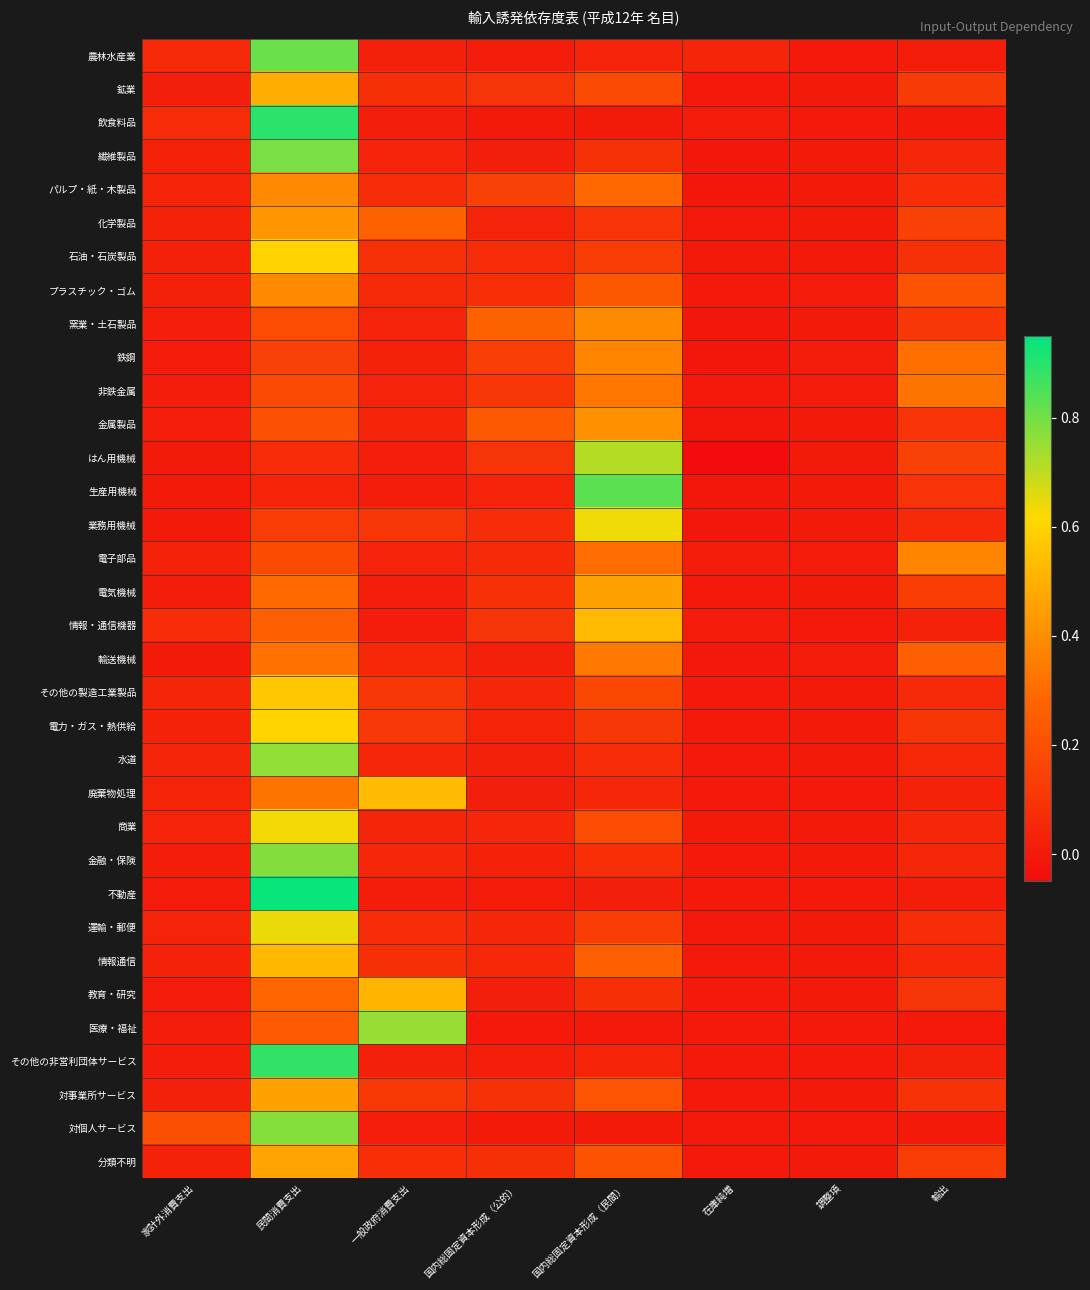

At which category is the sum across all series the highest?

民間消費支出